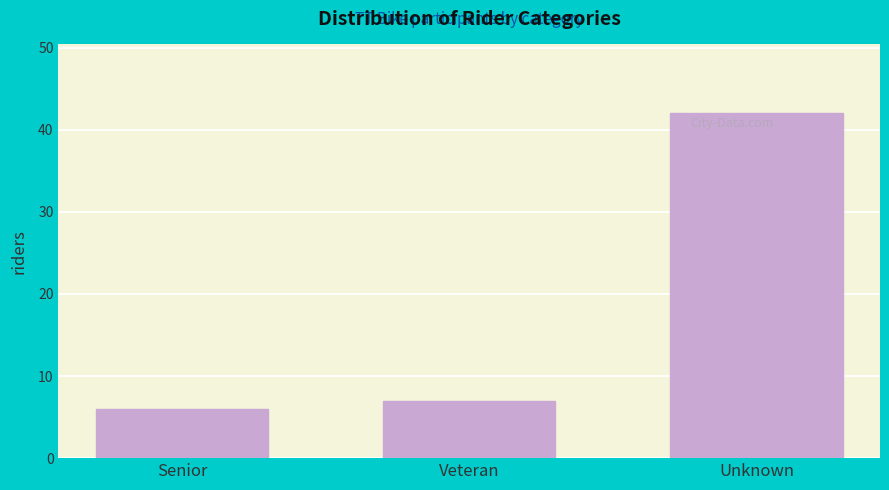

Reading right to left, what are all the values shown in this chart?

42	7	6